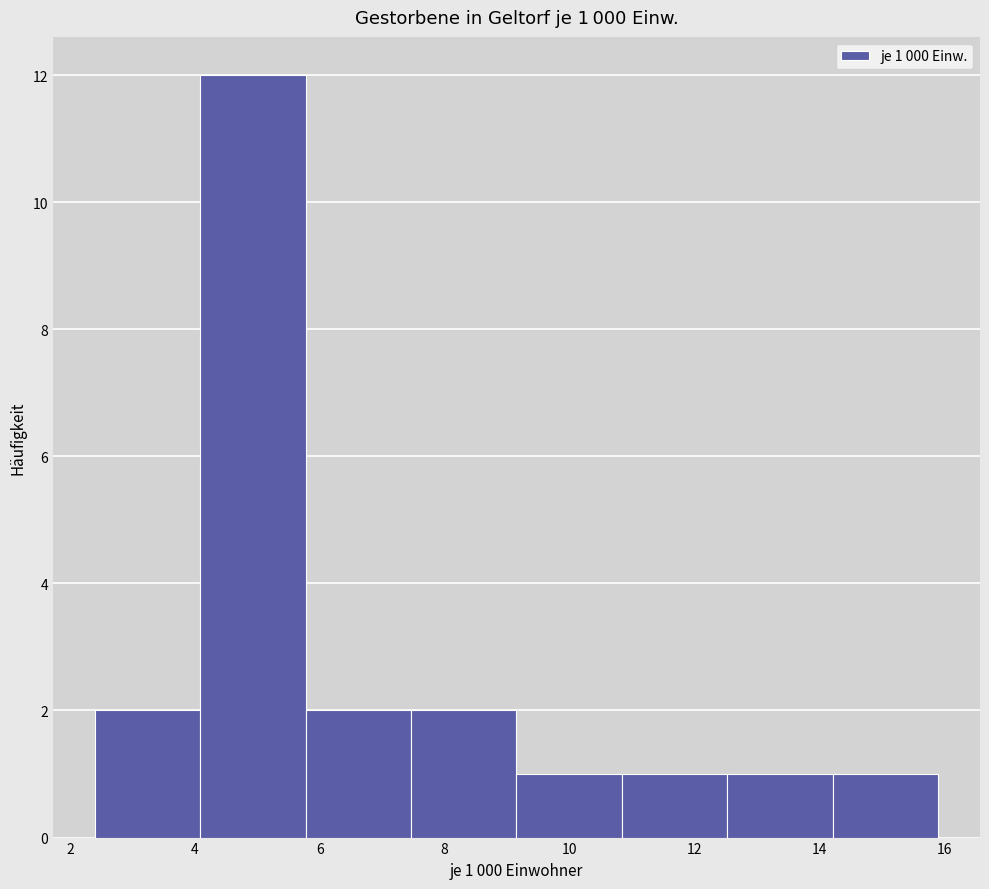

Over which range of the x-axis is the bar tallest?

4.0 to 5.8